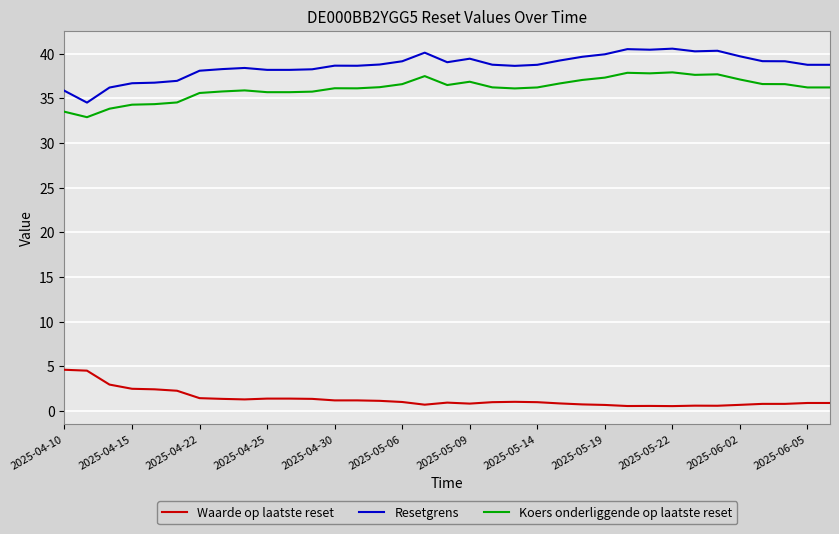

Which series has the largest total across all categories?

Resetgrens